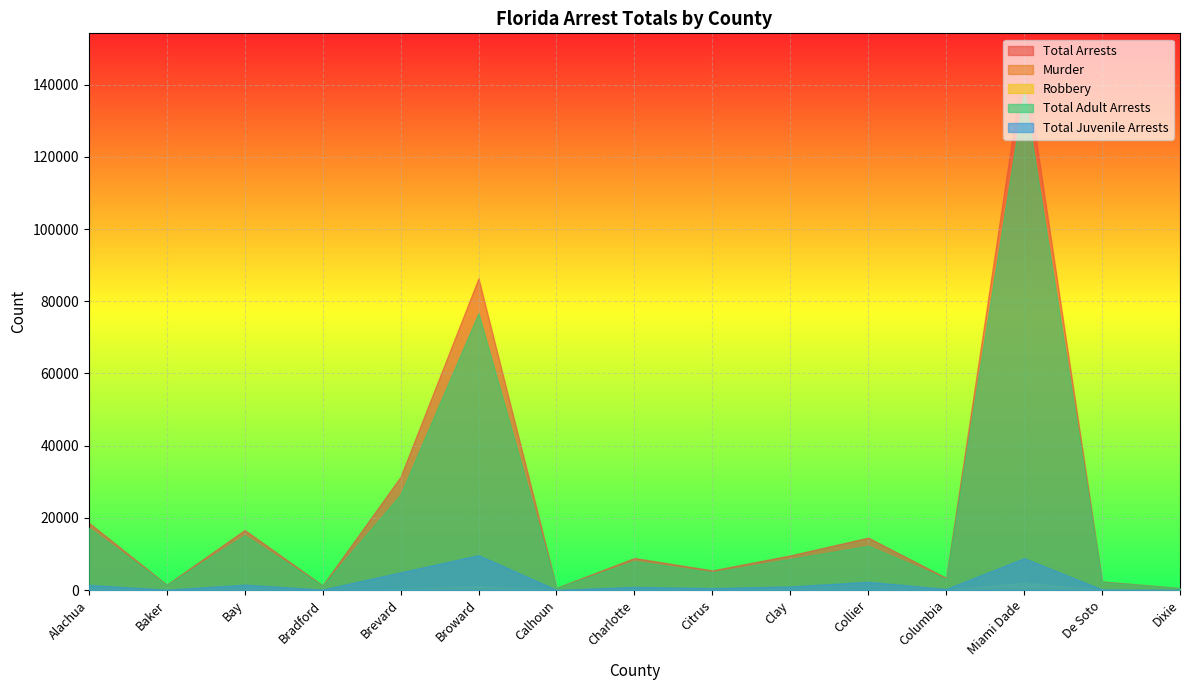

How many lines are shown in the chart?

5